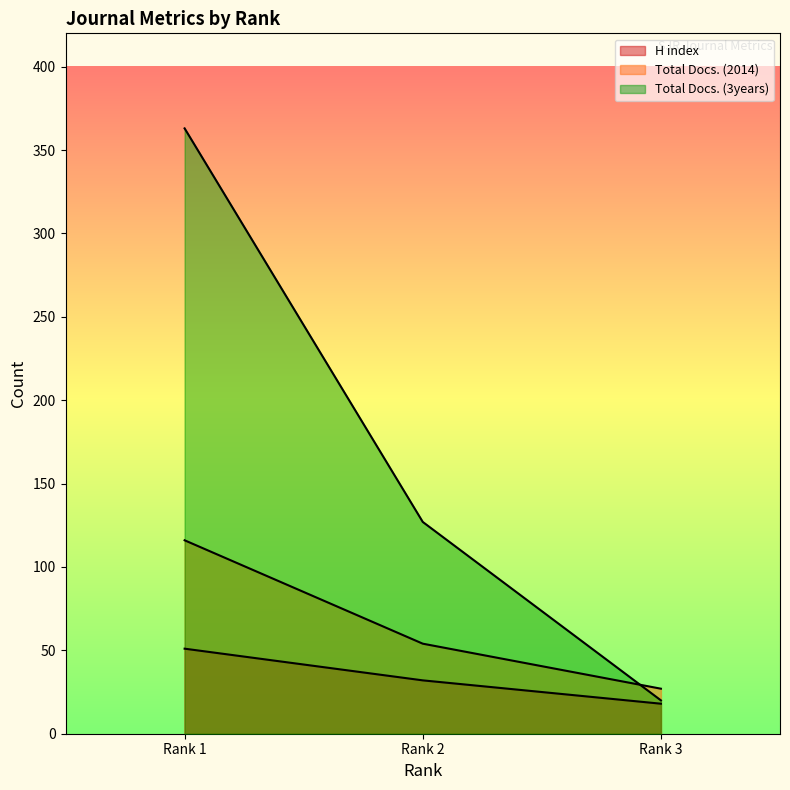

What is the greatest value displayed?

363